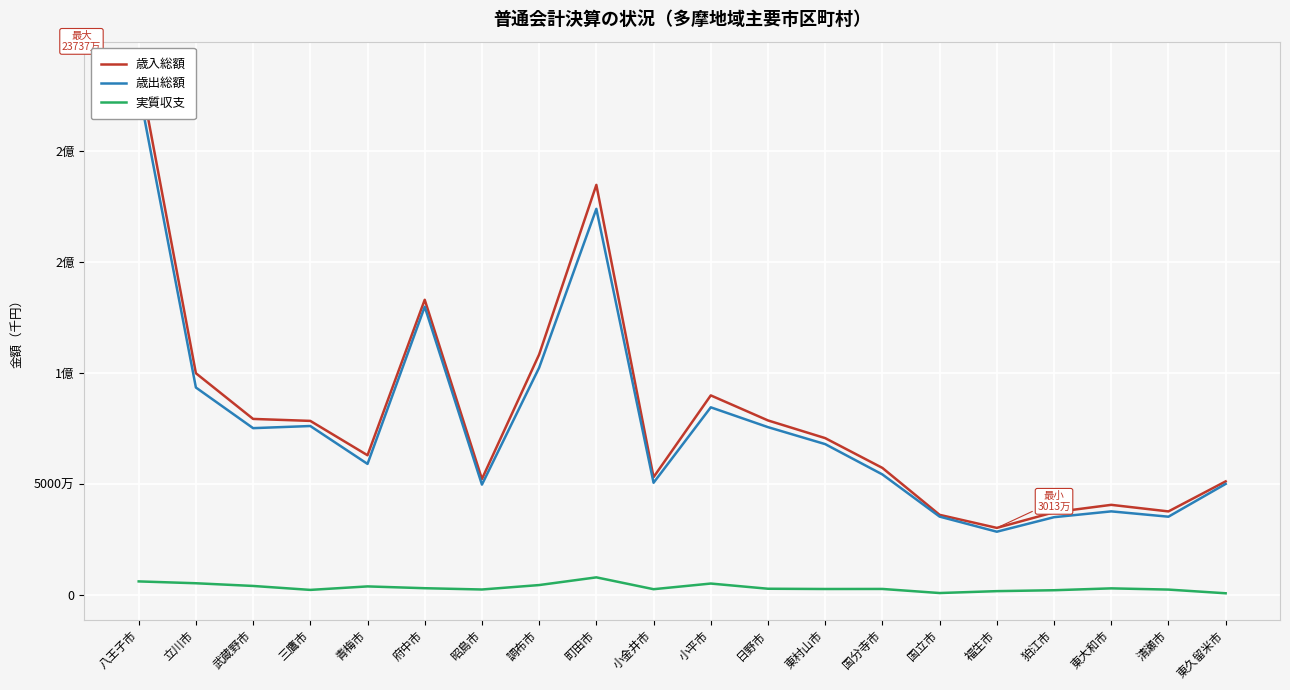

What value does the 歳出総額 series have at 八王子市, to the nearest 100?

228077600